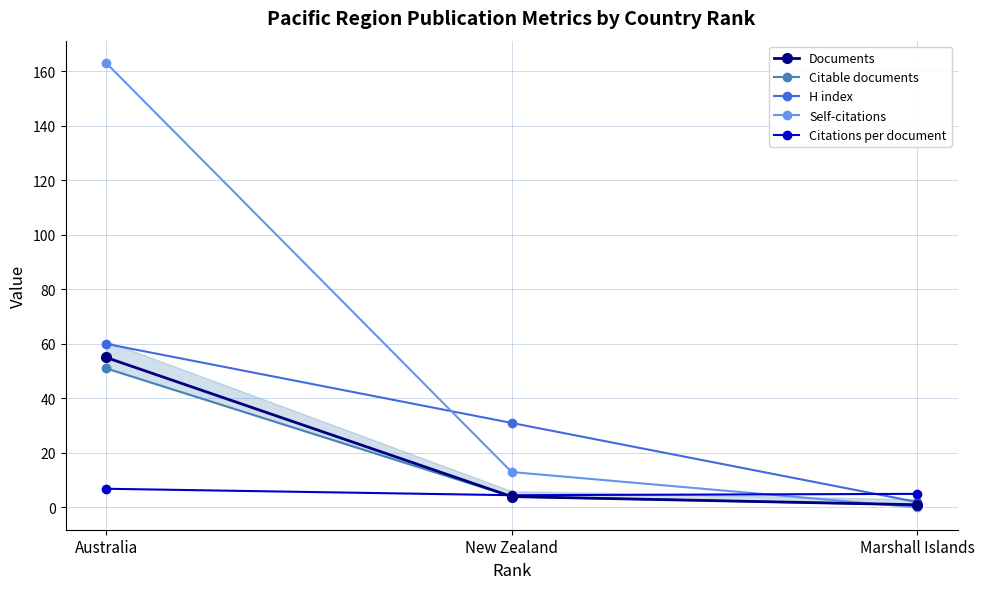

What is the spread (max minus min) of values at New Zealand?

27.0